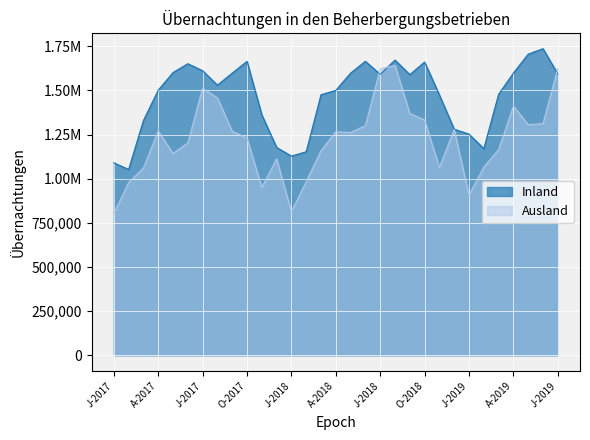

At which category does Inland reach its first local valley?

F-2017